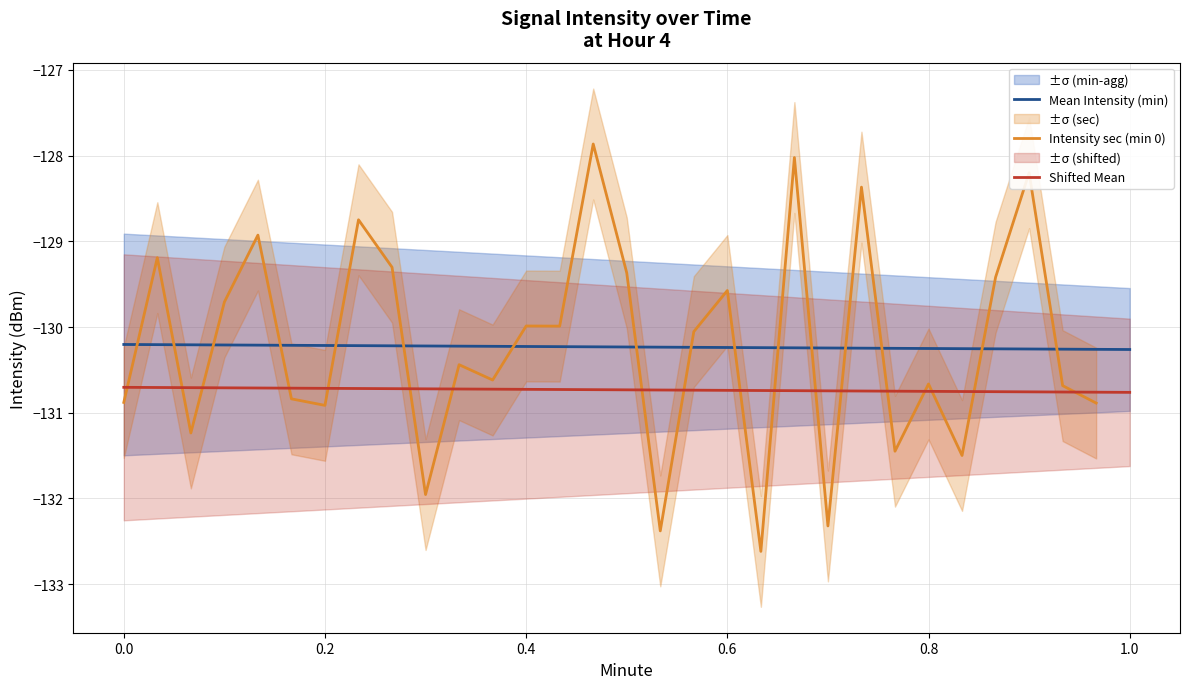

How many times do mean_intensity and upper_band cross each other?

10